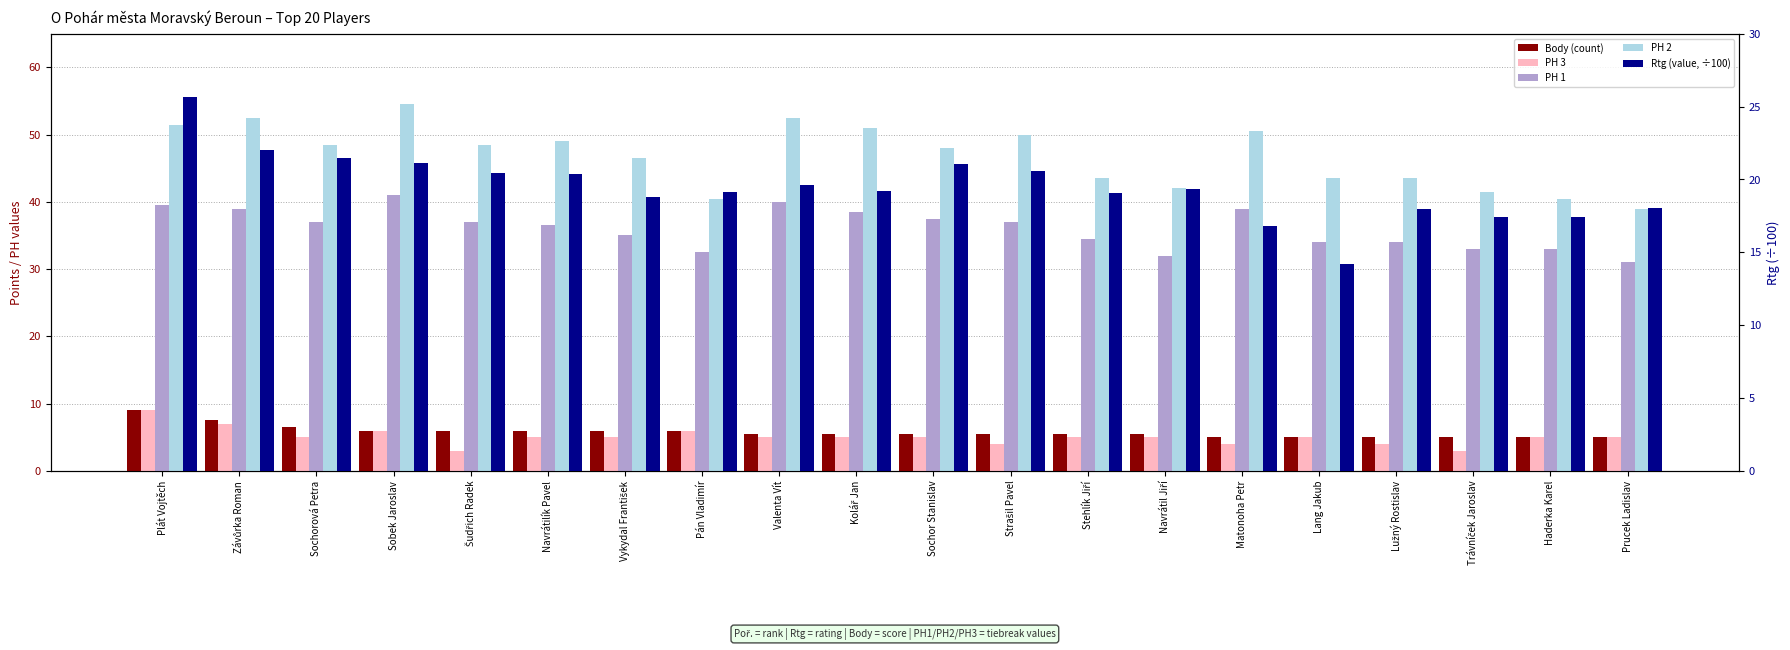

What is the spread (max minus min) of values at Matonoha Petr?

46.5